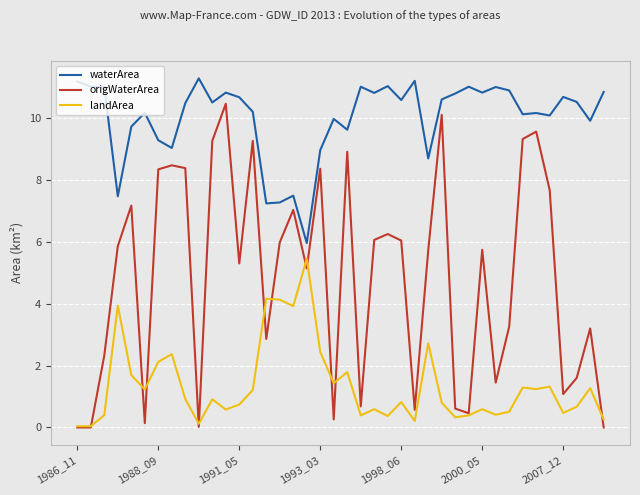

What is the highest value of the waterArea series?

11.3